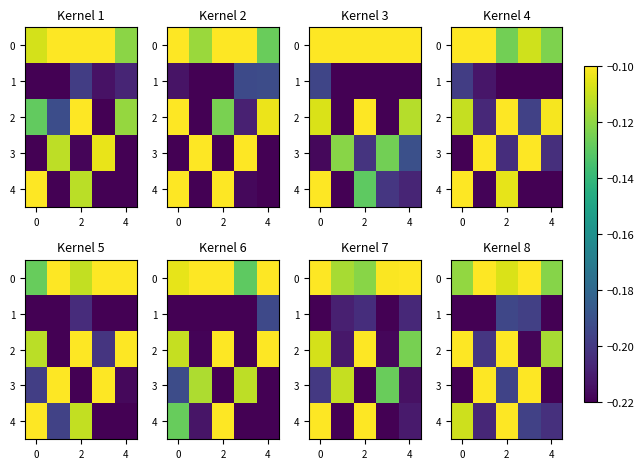

What is the minimum value for 3?

-0.2